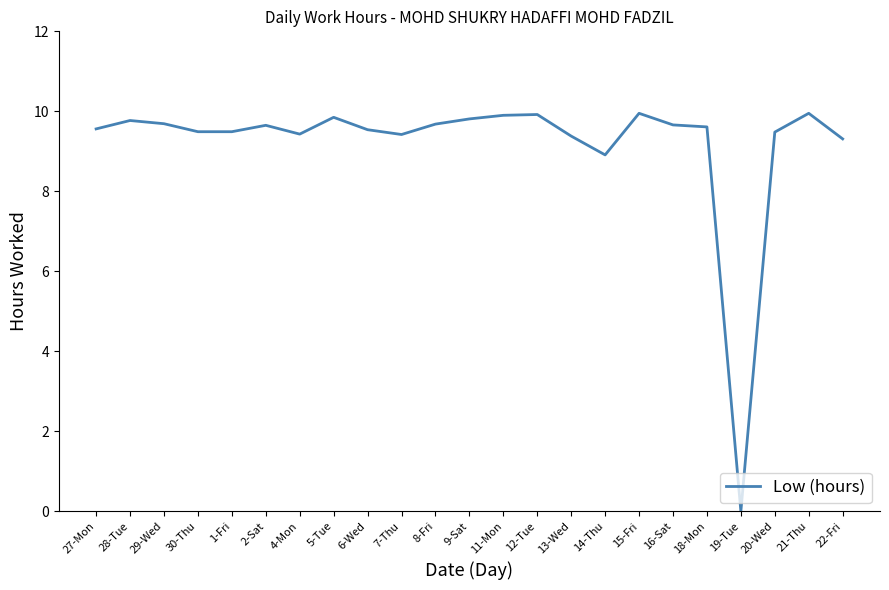

Where does the data first go above 9?

27-Mon